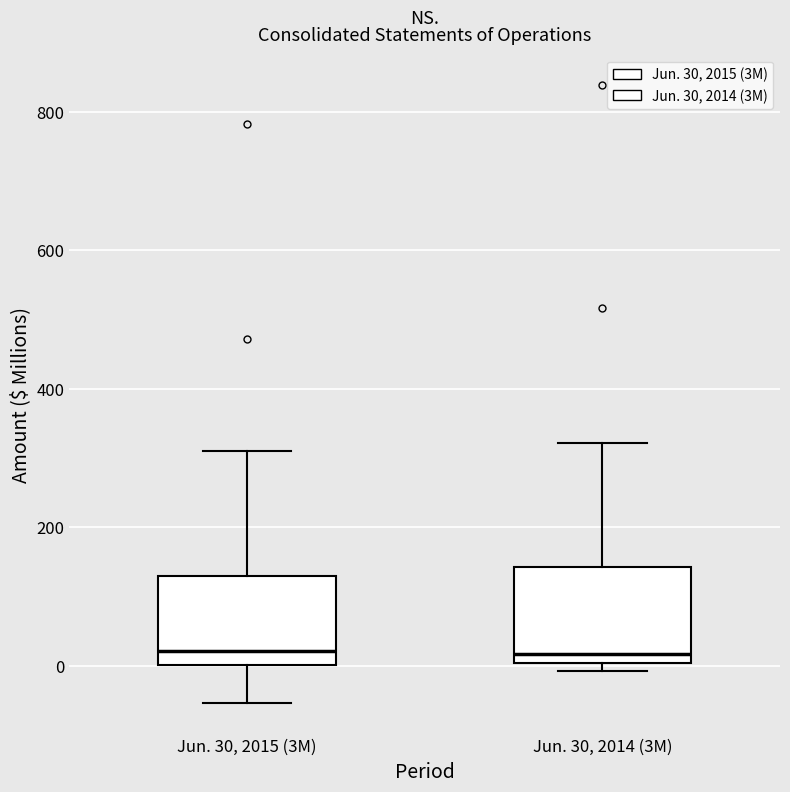

Reading left to right, read every box against the y-axis: the position of its median line, the range the box covers, and the ends of its whiskers. The values are not printed on the chart, so give them approximately, as read against the axis.

Jun. 30, 2015 (3M): median 20, box 0 to 120, whiskers -60 to 320
Jun. 30, 2014 (3M): median 20, box 0 to 140, whiskers 0 (just below the box's lower edge) to 320